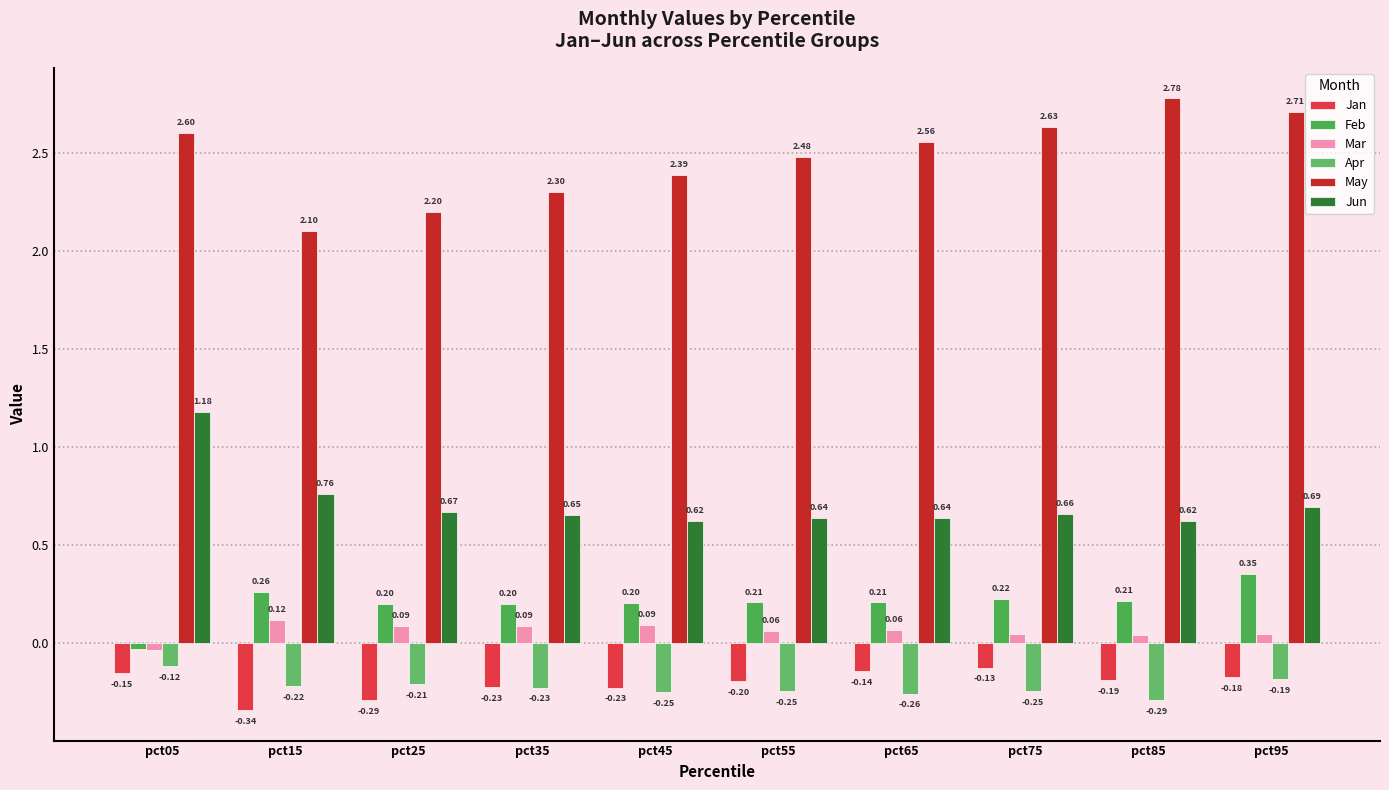

What is the maximum value for Apr?

-0.1